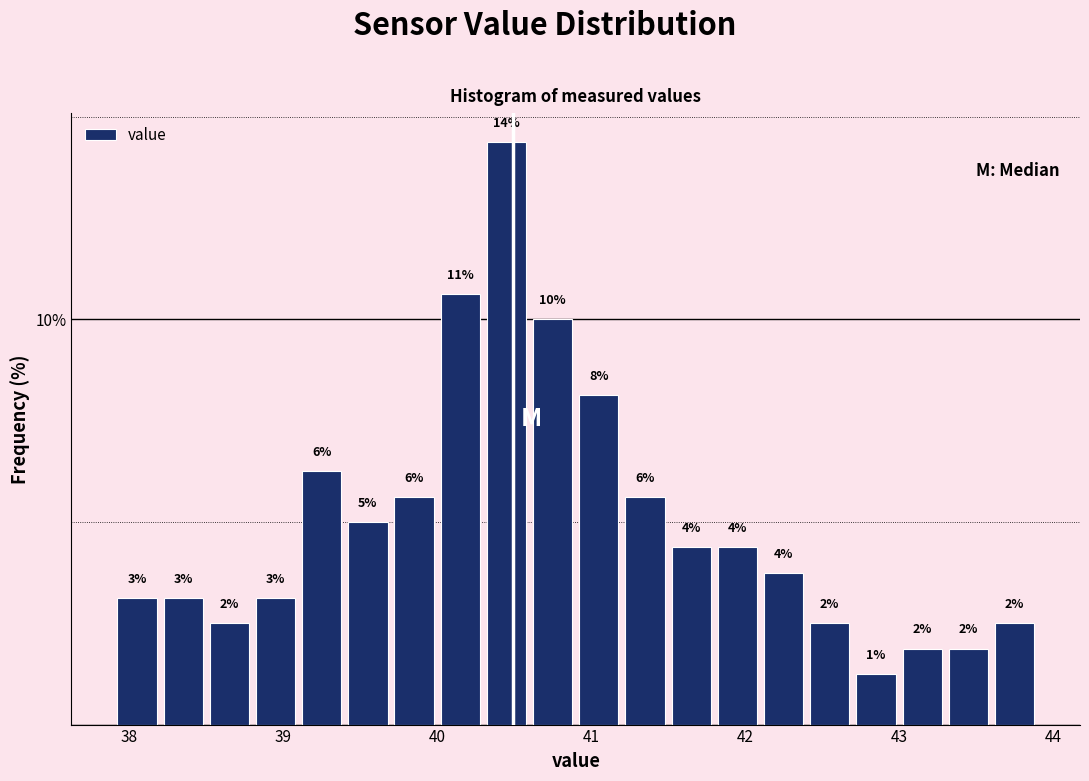

Read against the x-axis, roughly where is the centre of the tallest bar?

40.5